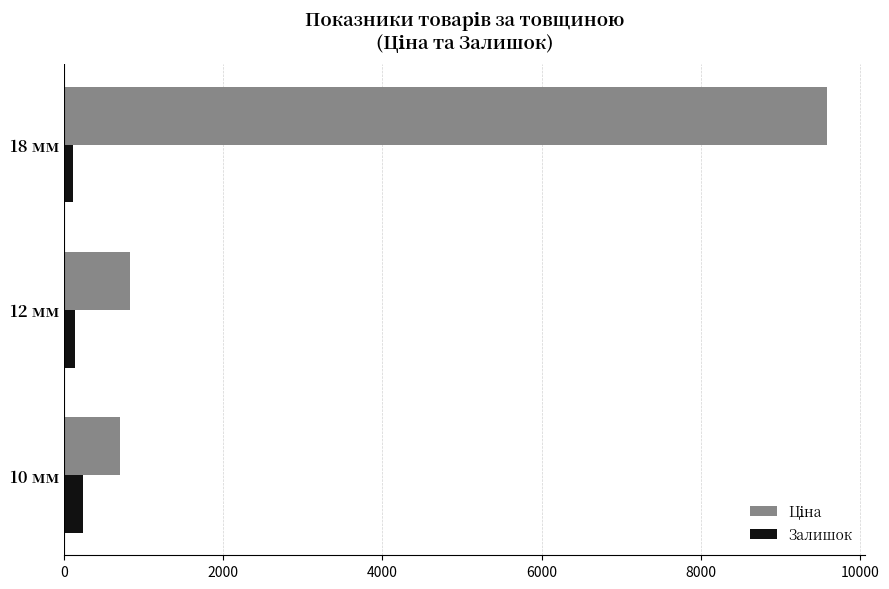

At how many categories does at least one series exceed 8285?

1